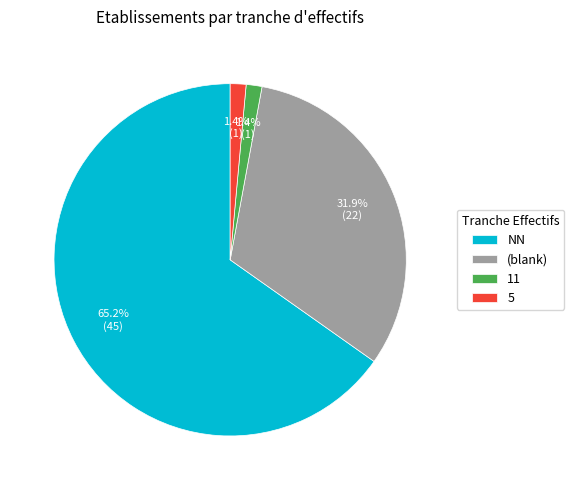

What is the largest slice in the pie chart?

NN